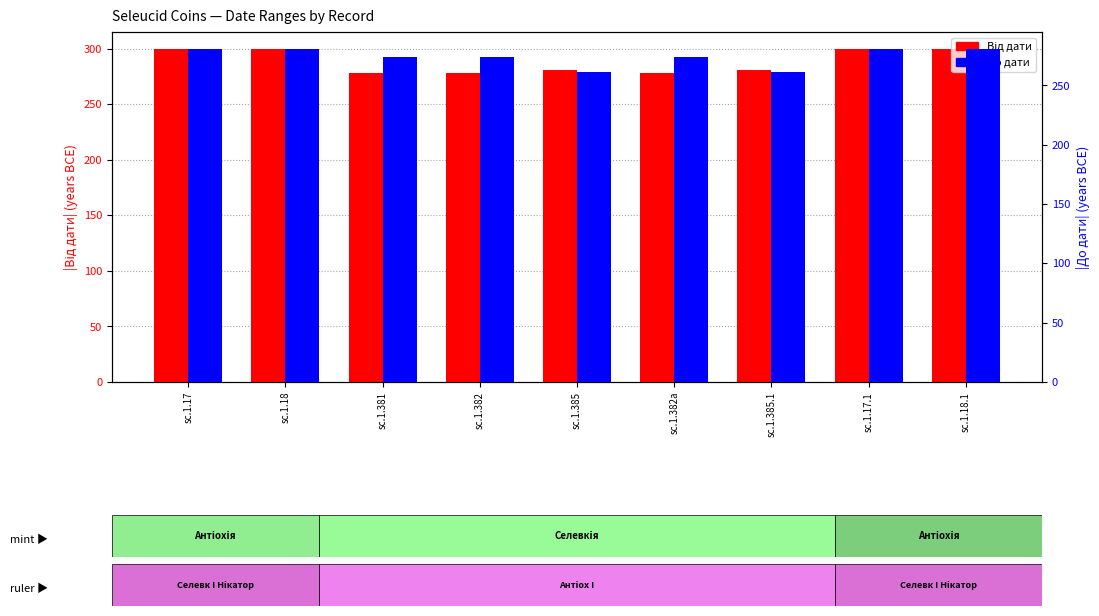

Reading left to right, extract all data points from this chart.

Від дати: 300	300	278	278	281	278	281	300	300
До дати: 281	281	274	274	261	274	261	281	281